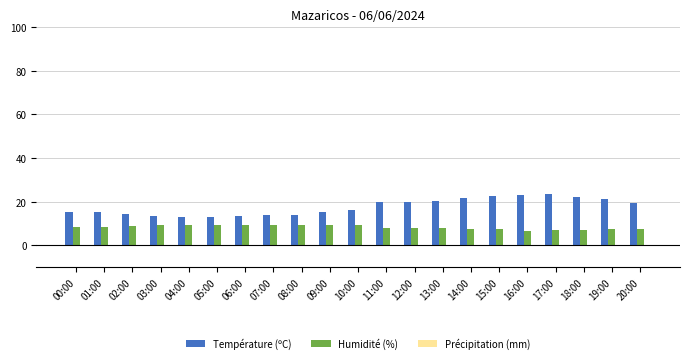

At which label does Humidité (%) first exceed 8?

00:00